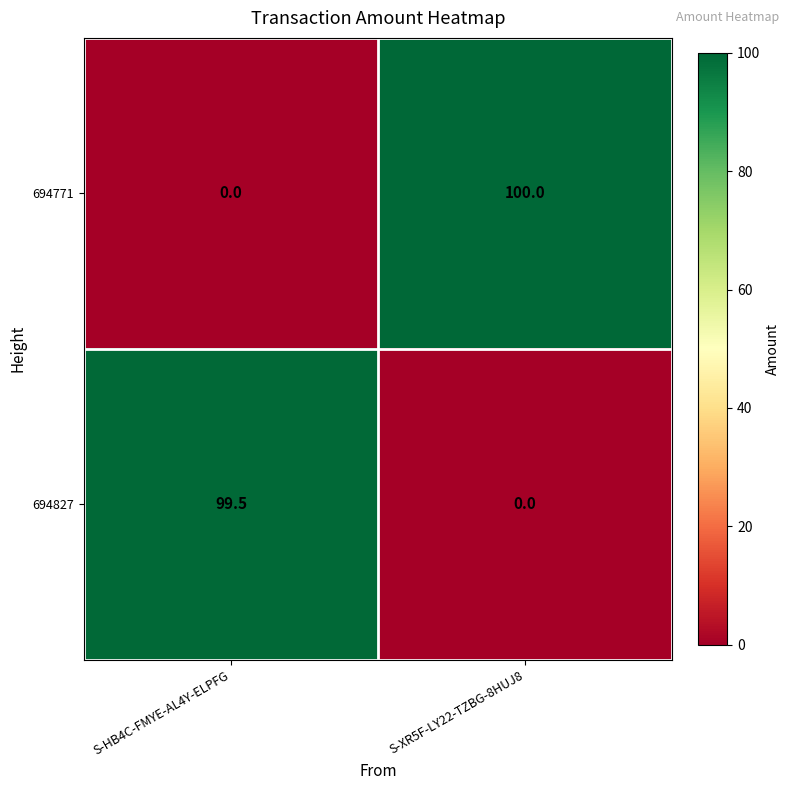

How many values in 694771 are above zero?

1